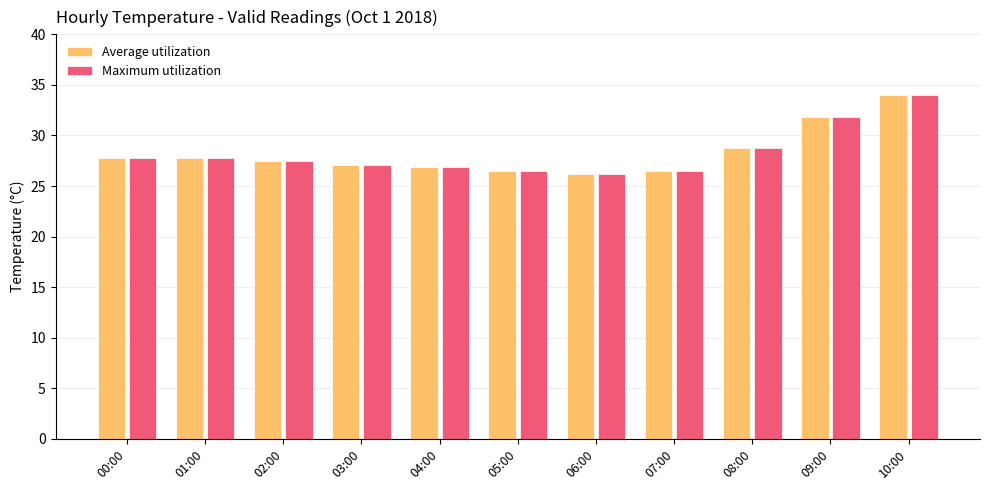

What is the sum of the Average utilization values at 09:00 and 02:00?

59.3